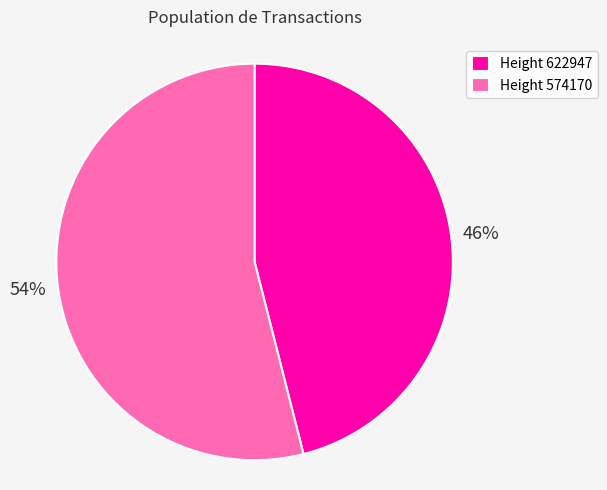

Do Height 574170 and Height 622947 together represent more than half of the pie?

Yes